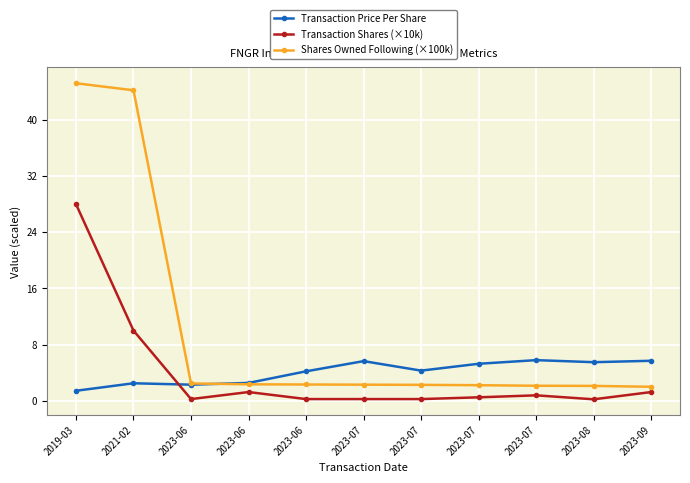

Count the number of data series in this chart.

3